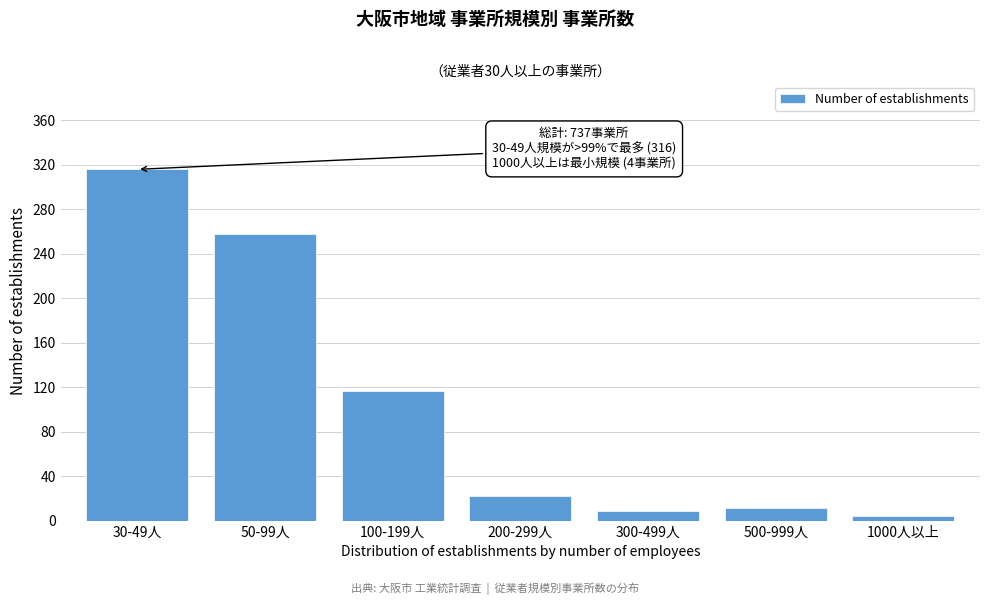

Reading left to right, transcribe all the data shown in this chart.

30-49人=316	50-99人=258	100-199人=117	200-299人=22	300-499人=9	500-999人=11	1000人以上=4